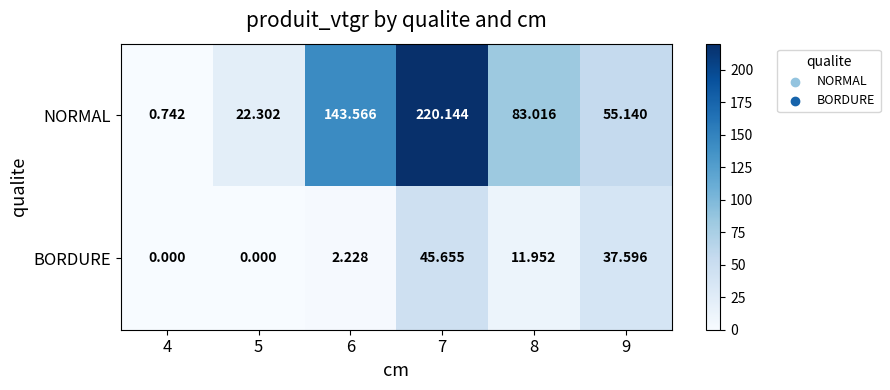

Rank the series by their maximum value, from highest to lowest.

NORMAL, BORDURE